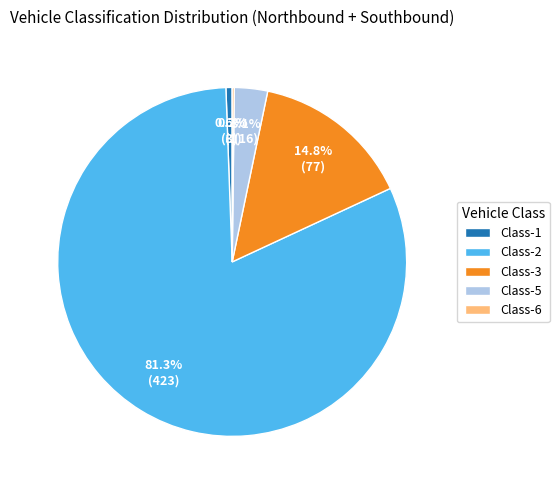

Which slice is the largest?

Class-2